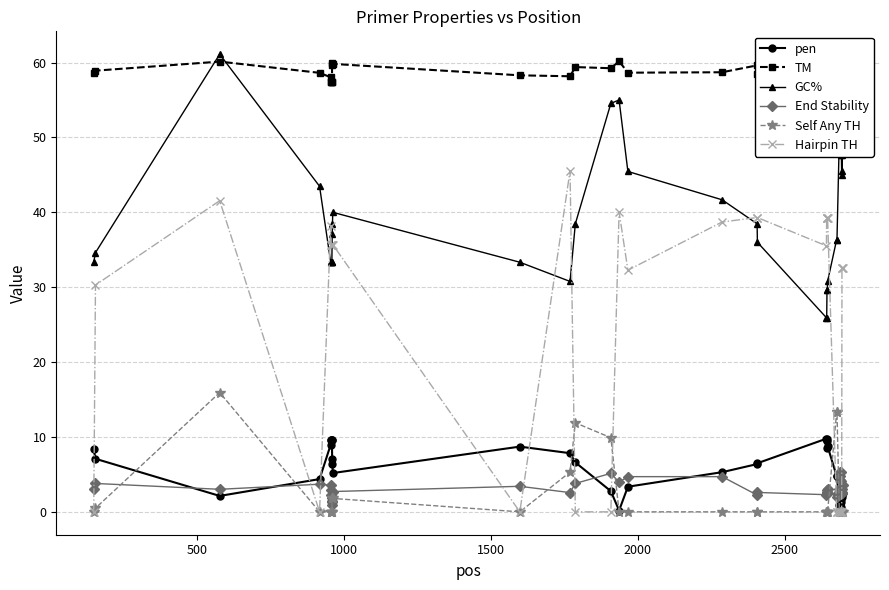

True or false: Self Any TH has more than 1 points higher than both neighbors.

True